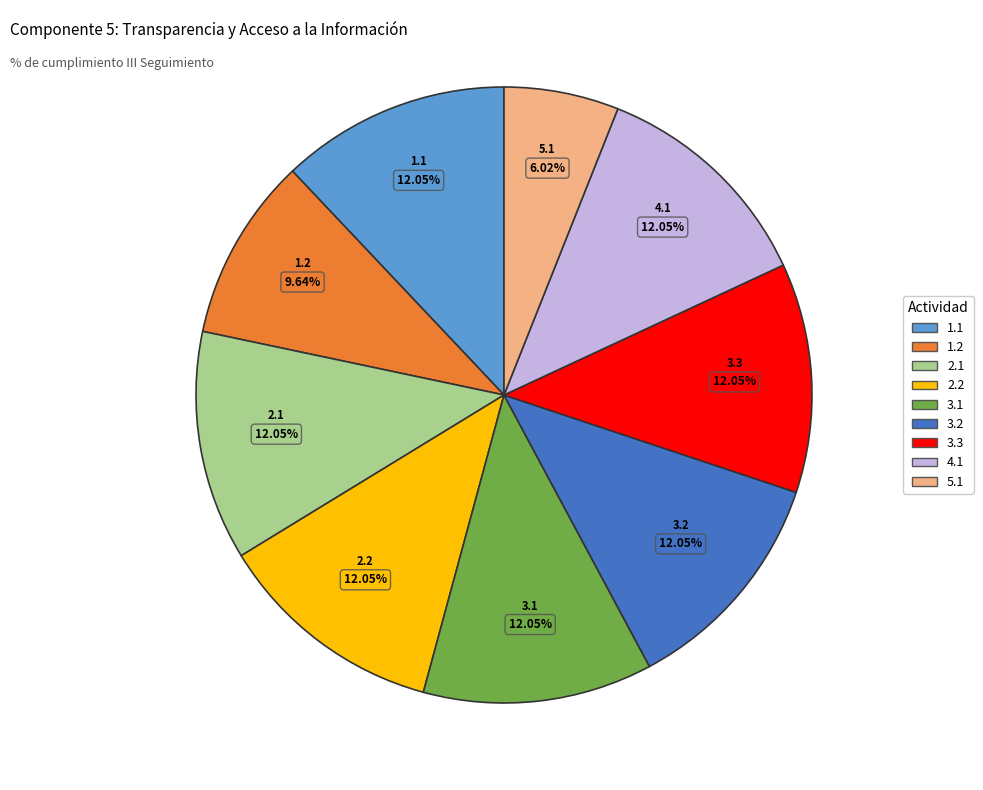

Is there a majority slice in this chart?

No